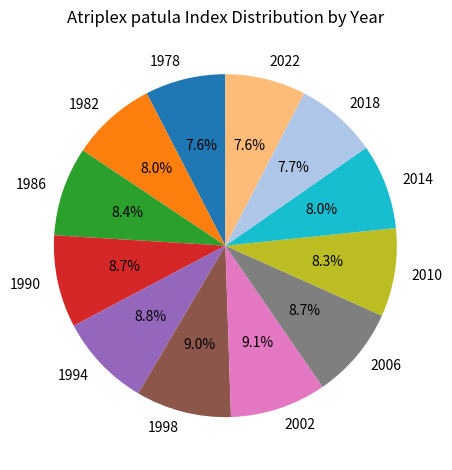

Count the number of slices in the pie.

12